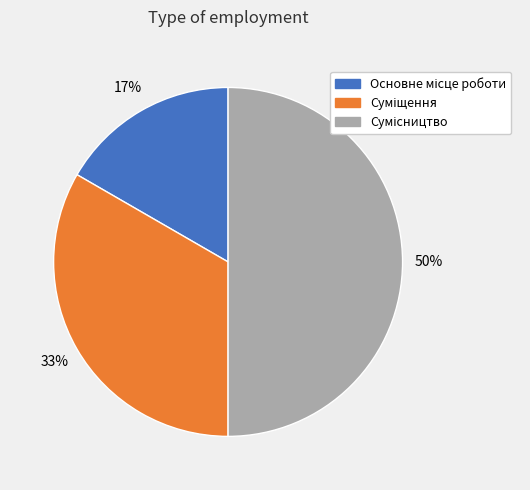

To the nearest percent, what is the difference between the largest and smallest slice percentages?

33%